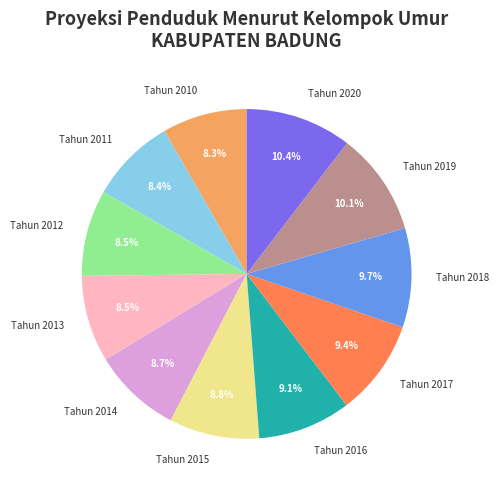

How many slices are in this pie chart?

11